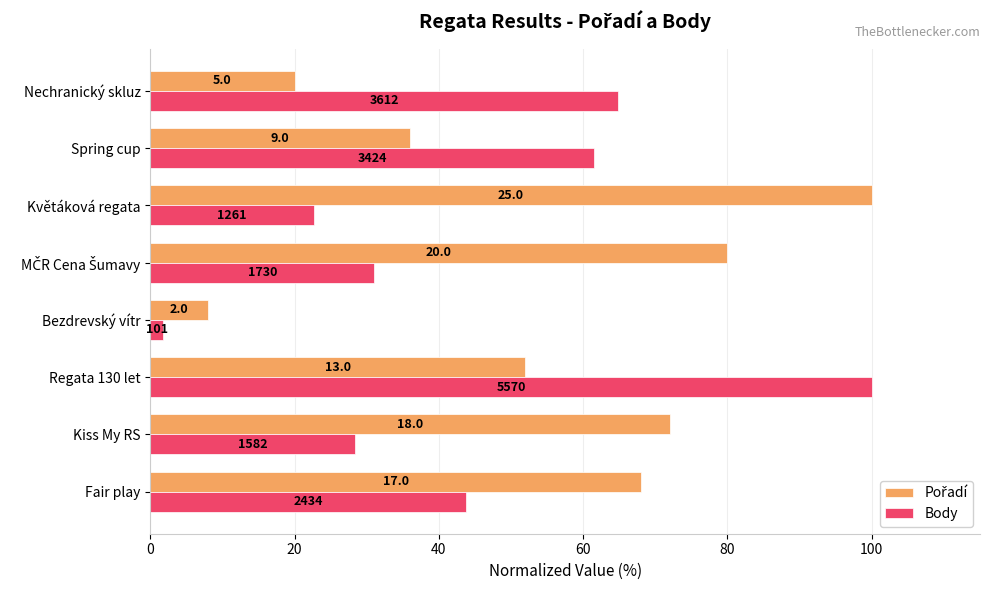

What is the label of the 7th bar from the right?

Kiss My RS